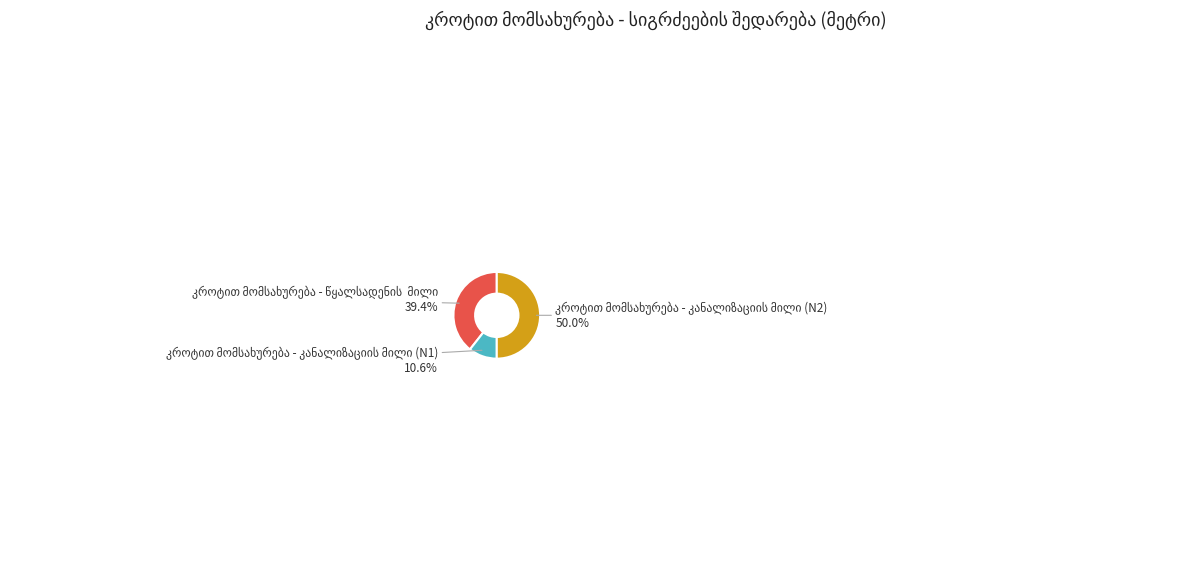

Rank the categories by value from lowest to highest.

კროტით მომსახურება - კანალიზაციის მილი (N1), კროტით მომსახურება - წყალსადენის  მილი, კროტით მომსახურება - კანალიზაციის მილი (N2)